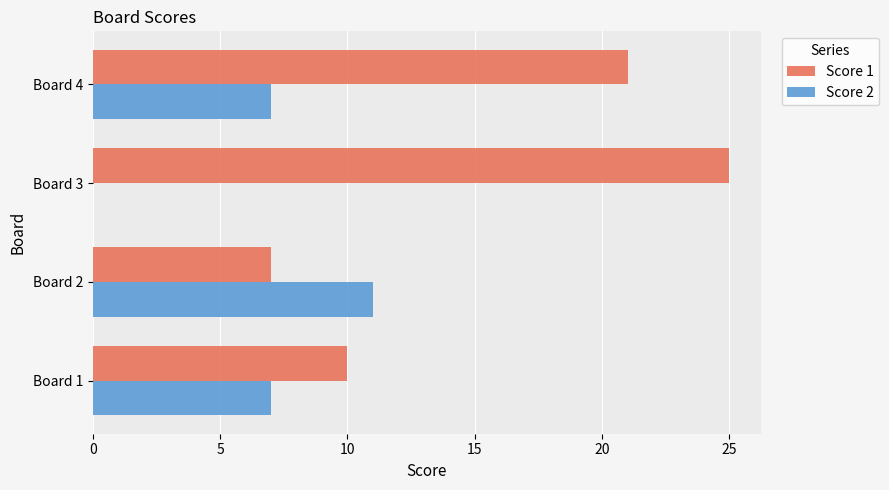

At which label is Score 1 closest to 16?

Board 4